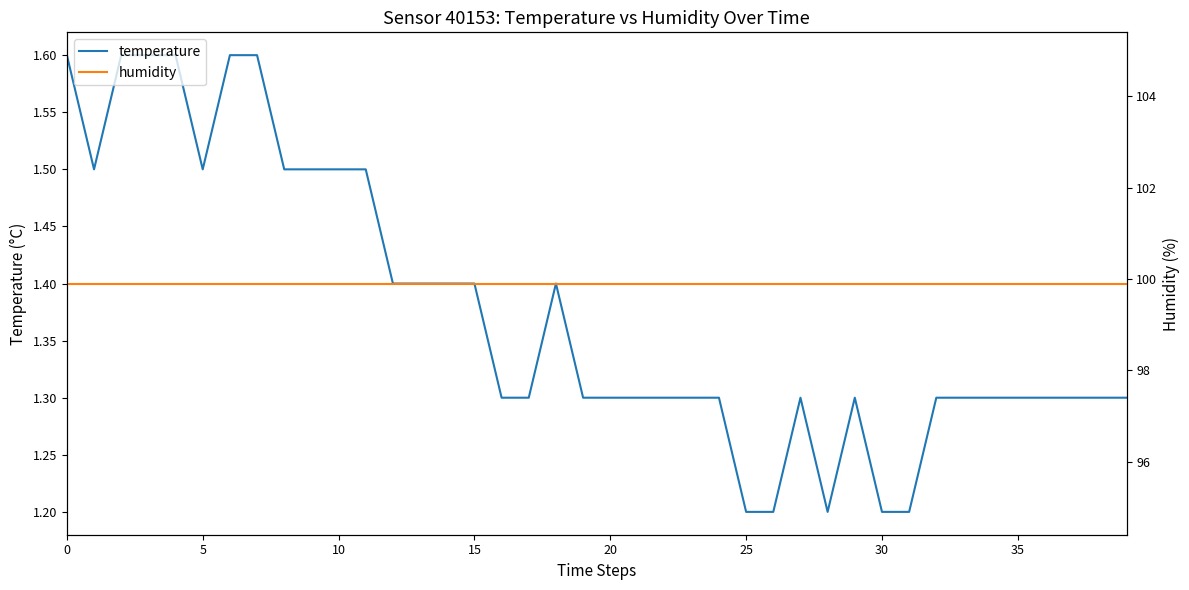

True or false: humidity and temperature intersect in this chart.

False